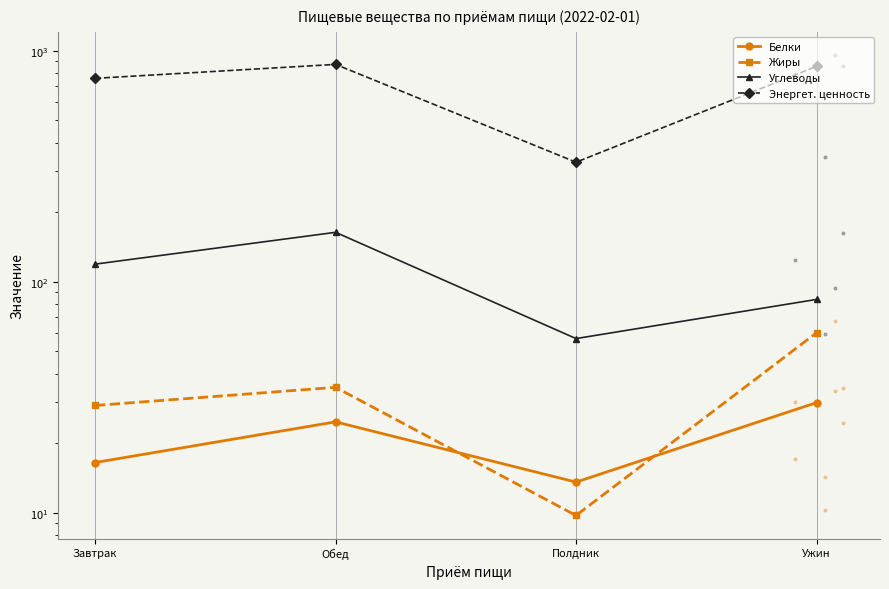

At how many categories does at least one series exceed 442?

3